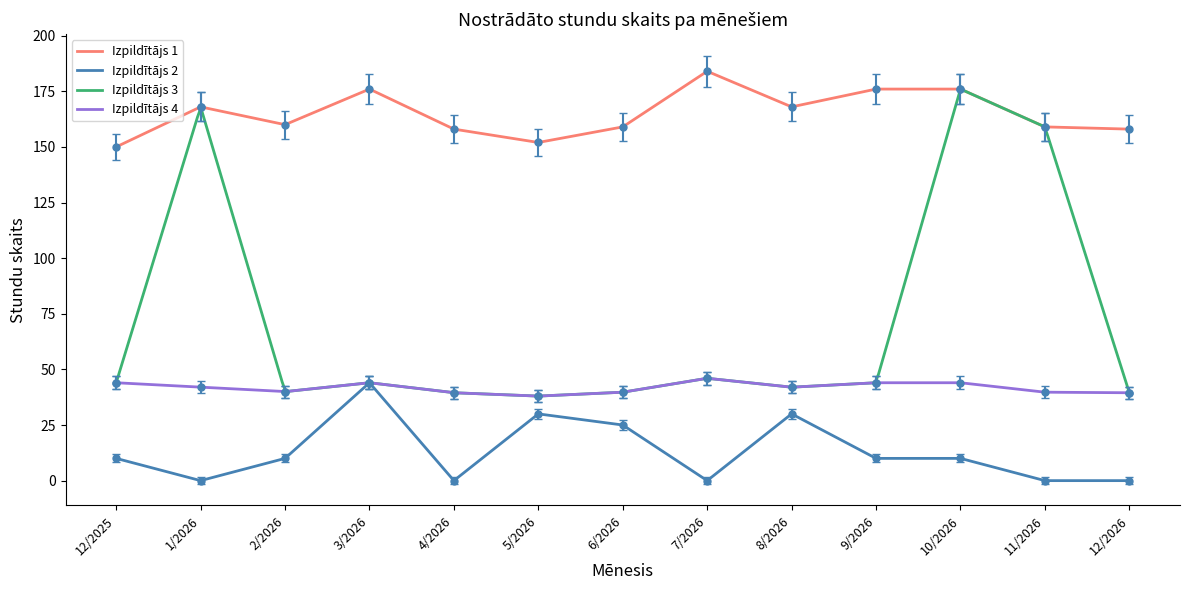

At how many categories does at least one series exceed 4?

13